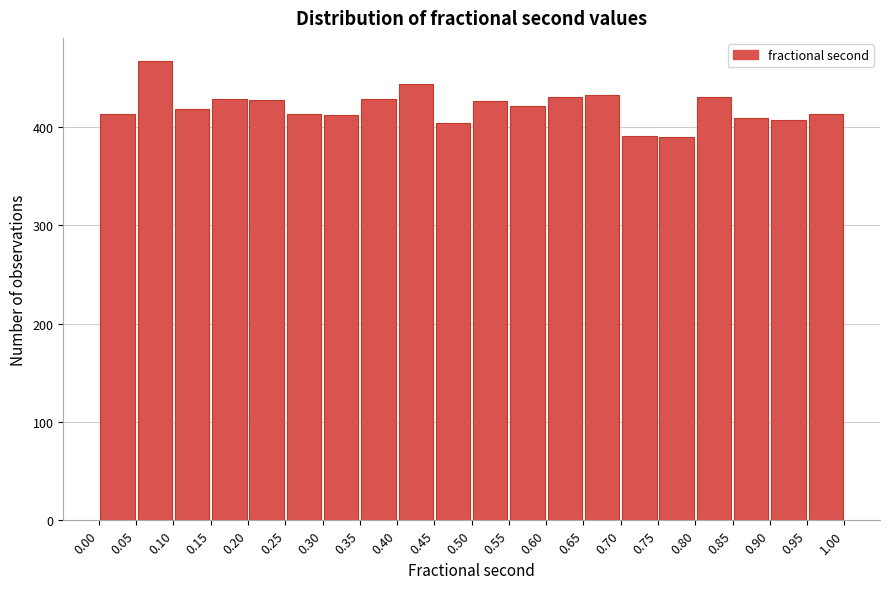

Reading left to right, transcribe this chart: for each bar, give the range it covers on the x-axis and its height. The values are not printed on the chart, so give them approximately, as read against the axis.

0.00 to 0.05: 410
0.05 to 0.10: 470
0.10 to 0.15: 420
0.15 to 0.20: 430
0.20 to 0.25: 430
0.25 to 0.30: 410
0.30 to 0.35: 410
0.35 to 0.40: 430
0.40 to 0.45: 440
0.45 to 0.50: 400
0.50 to 0.55: 430
0.55 to 0.60: 420
0.60 to 0.65: 430
0.65 to 0.70: 430
0.70 to 0.75: 390
0.75 to 0.80: 390
0.80 to 0.85: 430
0.85 to 0.90: 410
0.90 to 0.95: 410
0.95 to 1.00: 410